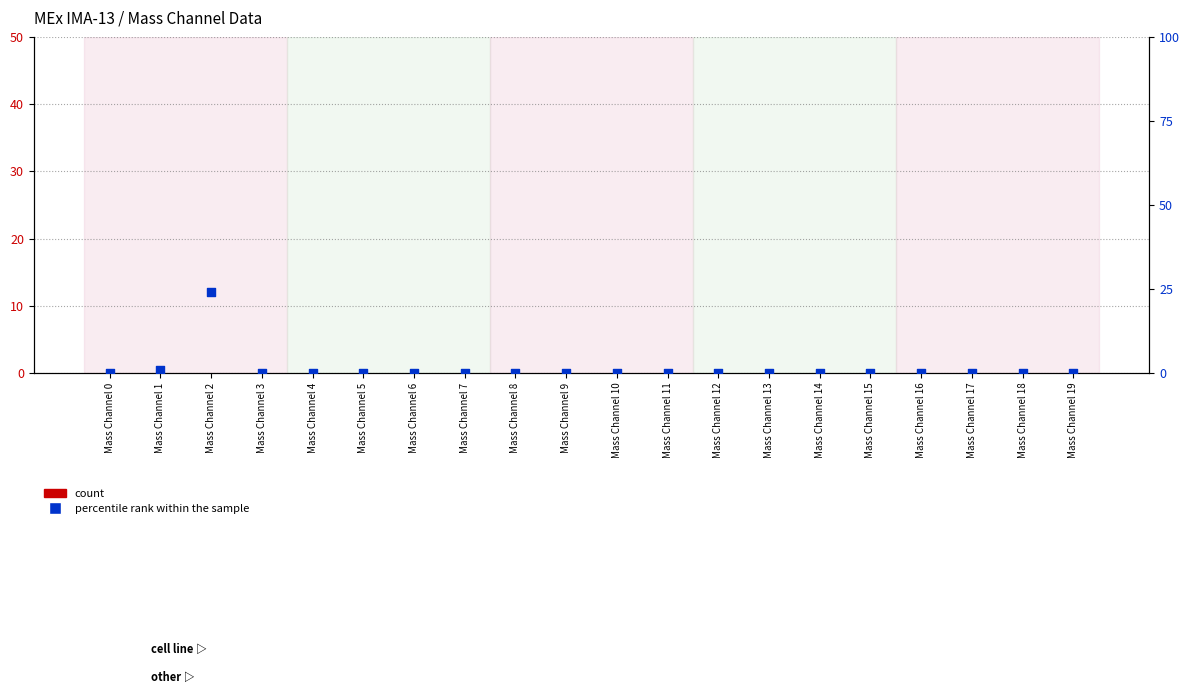

Which series contains the lowest Y value?

count